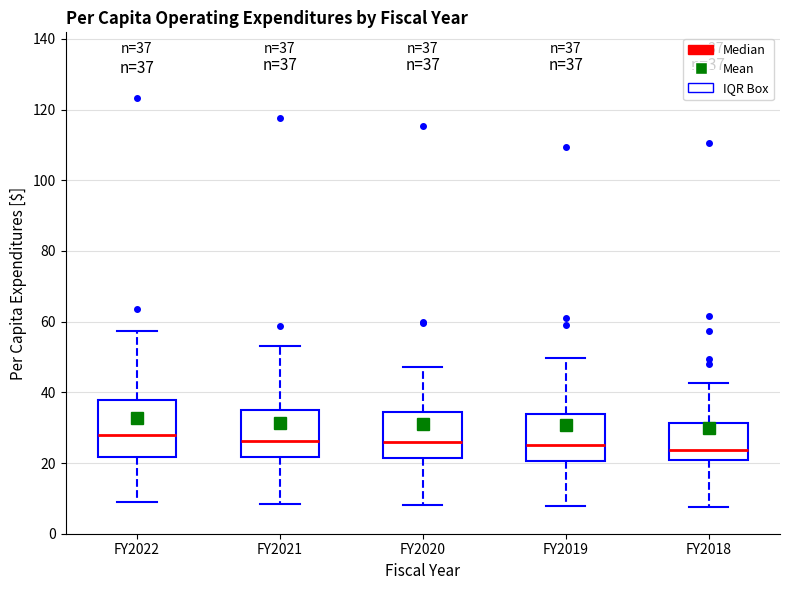

Which box is the tallest, from its lower edge to its upper edge?

FY2022